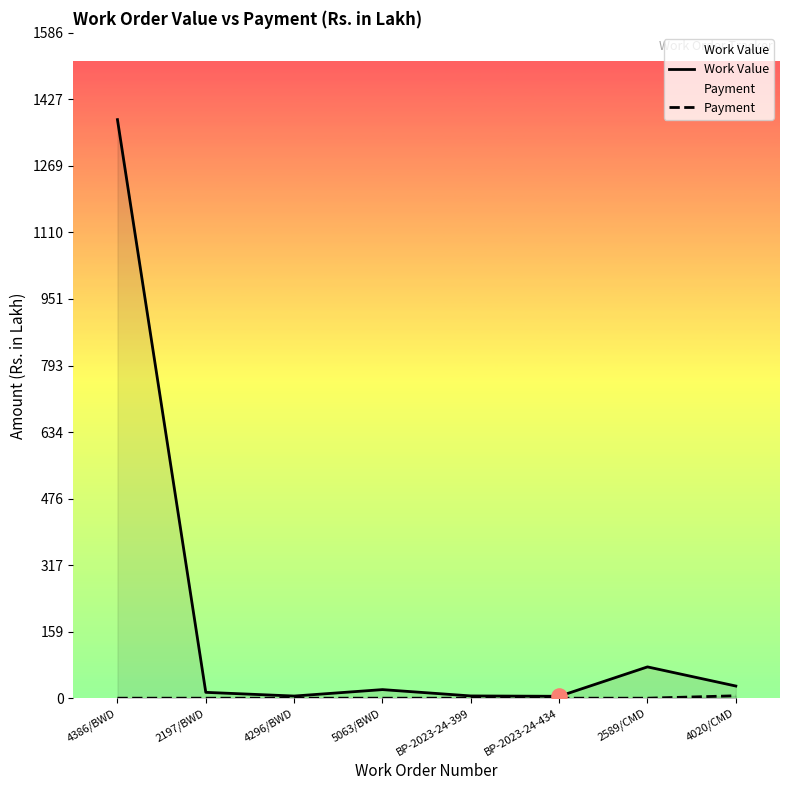

Which series contains the highest Y value?

Work Value